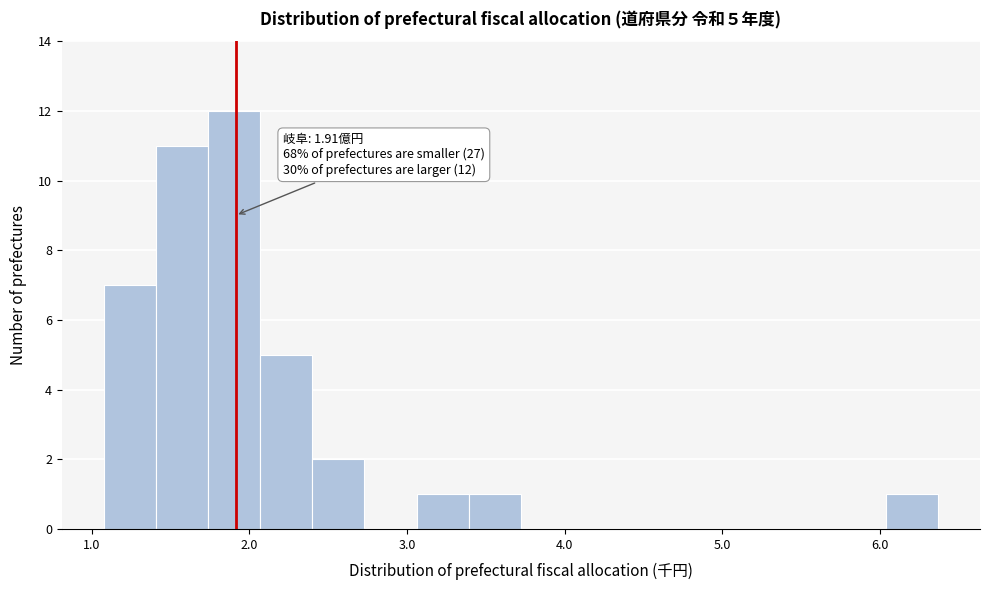

Read against the x-axis, roughly where is the centre of the tallest bar?

1.9